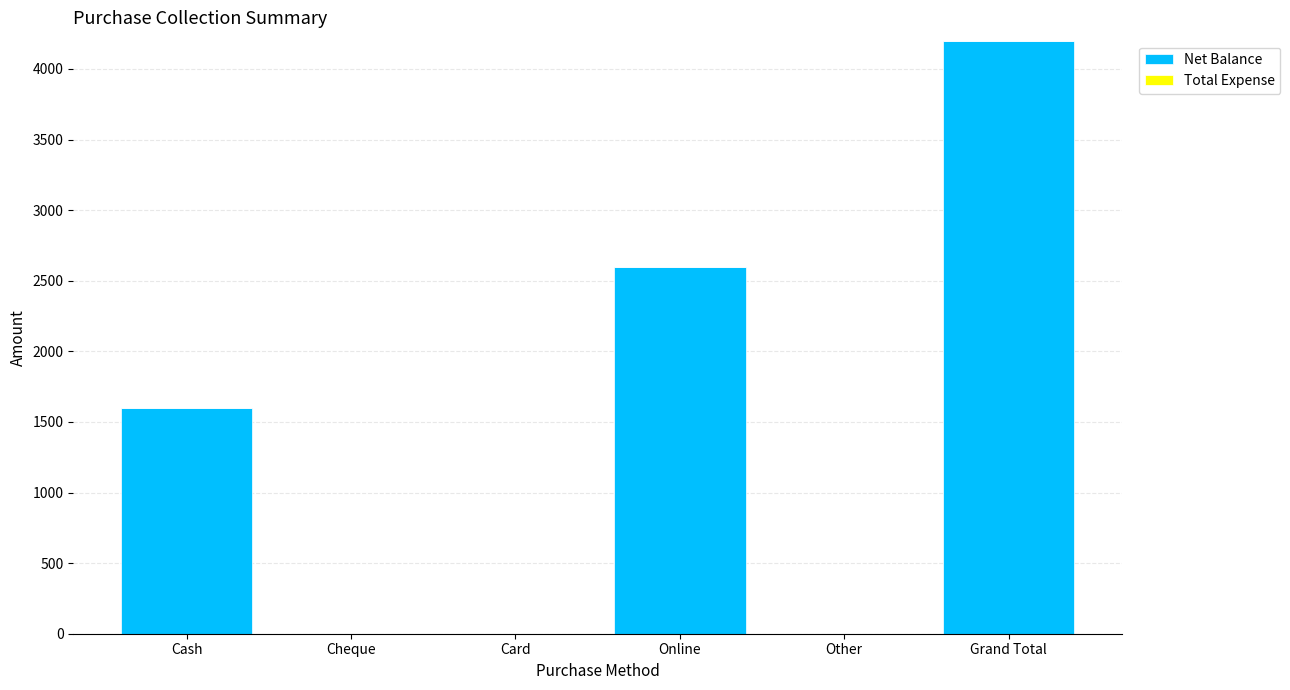

Reading left to right, extract all data points from this chart.

Cash=1600	Cheque=0	Card=0	Online=2600	Other=0	Grand Total=4200